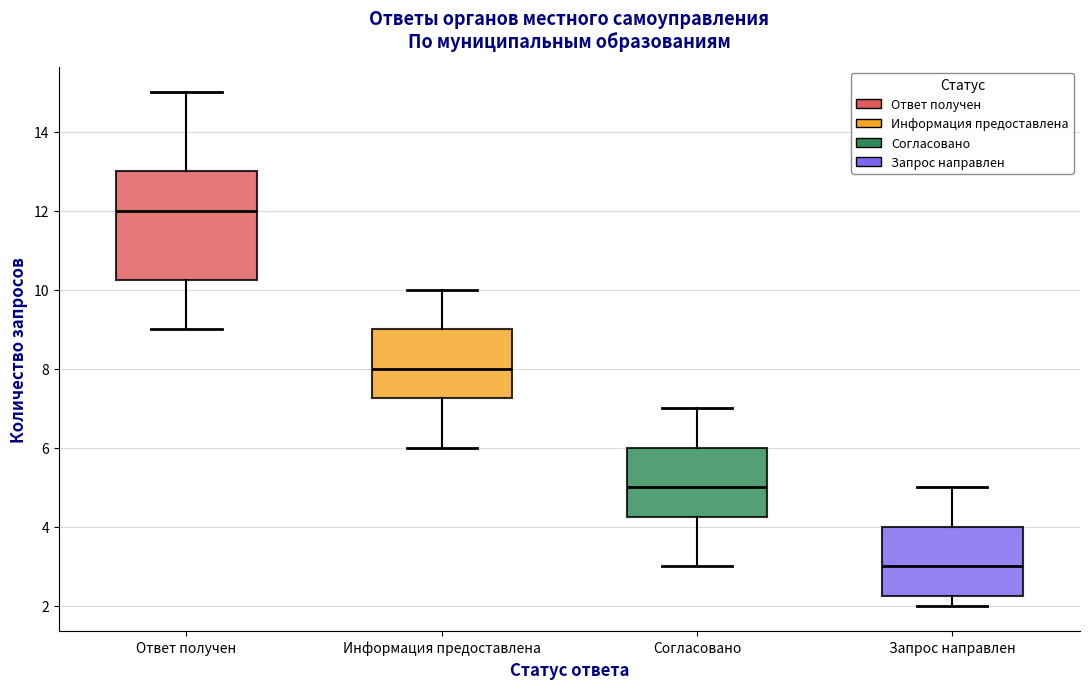

Reading left to right, read every box against the y-axis: the position of its median line, the range the box covers, and the ends of its whiskers. The values are not printed on the chart, so give them approximately, as read against the axis.

Ответ получен: median 12.0, box 10.2 to 13.0, whiskers 9.0 to 15.0
Информация предоставлена: median 8.0, box 7.2 to 9.0, whiskers 6.0 to 10.0
Согласовано: median 5.0, box 4.2 to 6.0, whiskers 3.0 to 7.0
Запрос направлен: median 3.0, box 2.2 to 4.0, whiskers 2.0 to 5.0